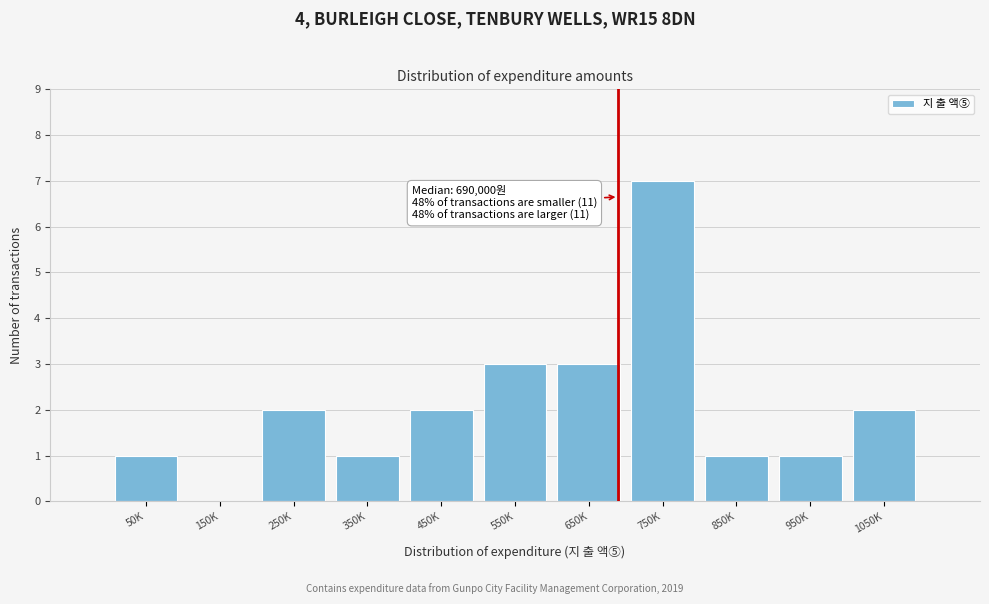

Reading left to right, what are all the values shown in this chart?

50K=1	150K=0	250K=2	350K=1	450K=2	550K=3	650K=3	750K=7	850K=1	950K=1	1050K=2